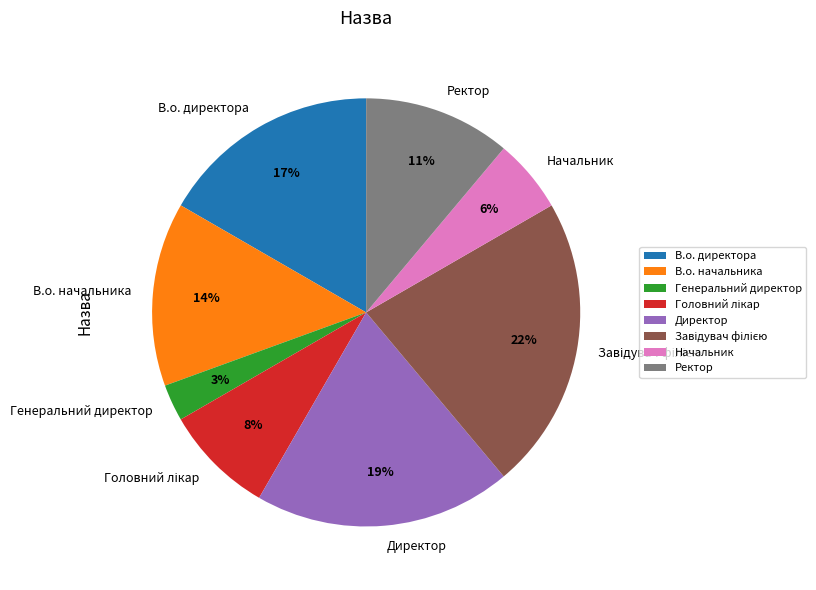

Which category has the smallest portion of the pie?

Генеральний директор